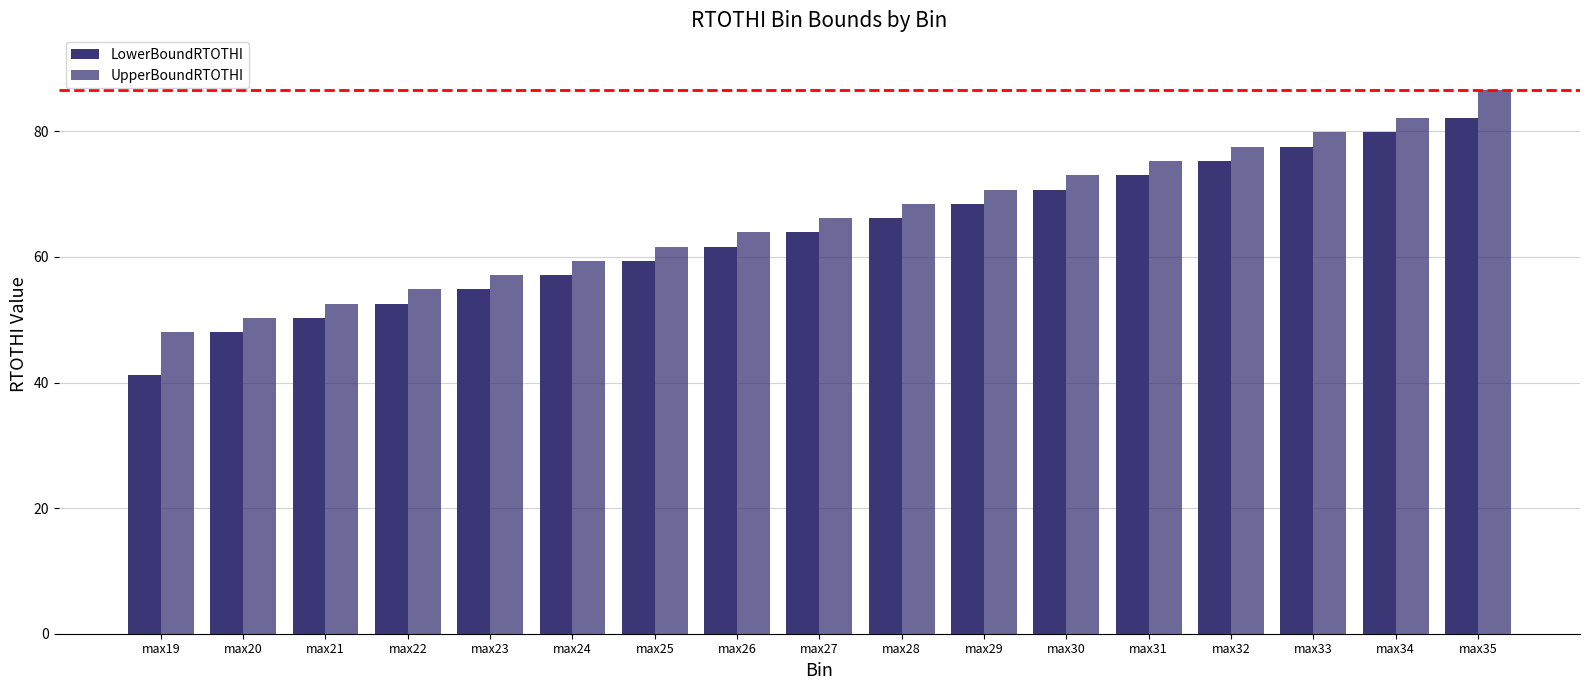

Reading left to right, transcribe all the data shown in this chart.

LowerBoundRTOTHI: max19=41.2	max20=48.0	max21=50.3	max22=52.6	max23=54.8	max24=57.1	max25=59.4	max26=61.7	max27=63.9	max28=66.2	max29=68.5	max30=70.7	max31=73.0	max32=75.3	max33=77.5	max34=79.8	max35=82.1
UpperBoundRTOTHI: max19=48.0	max20=50.3	max21=52.6	max22=54.8	max23=57.1	max24=59.4	max25=61.7	max26=63.9	max27=66.2	max28=68.5	max29=70.7	max30=73.0	max31=75.3	max32=77.5	max33=79.8	max34=82.1	max35=86.6